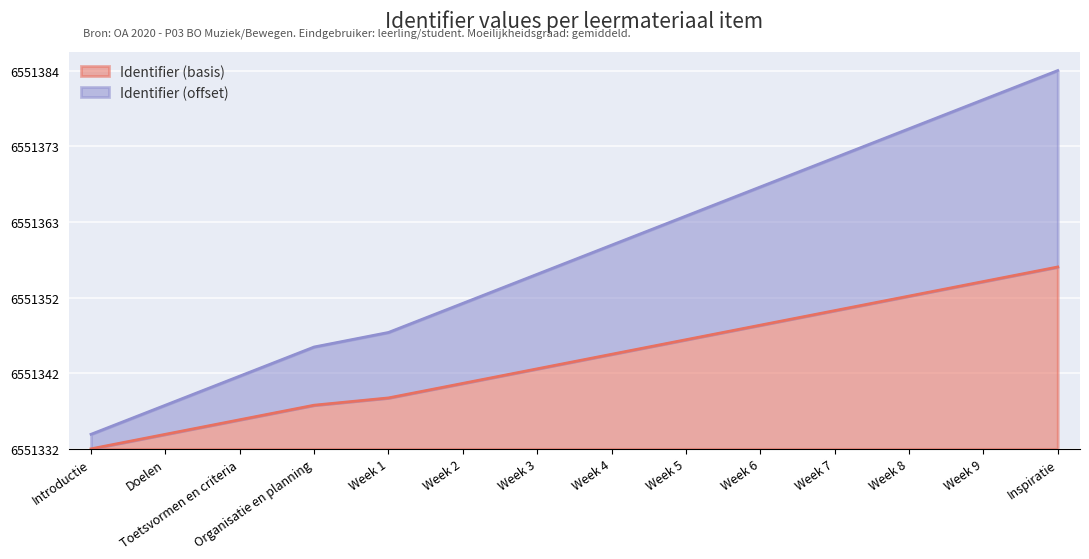

Reading left to right, extract all data points from this chart.

Identifier: Introductie=0	Doelen=2	Toetsvormen en criteria=4	Organisatie en planning=6	Week 1=7	Week 2=9	Week 3=11	Week 4=13	Week 5=15	Week 6=17	Week 7=19	Week 8=21	Week 9=23	Inspiratie=25
Identifier (scaled): Introductie=2	Doelen=6	Toetsvormen en criteria=10	Organisatie en planning=14	Week 1=16	Week 2=20	Week 3=24	Week 4=28	Week 5=32	Week 6=36	Week 7=40	Week 8=44	Week 9=48	Inspiratie=52